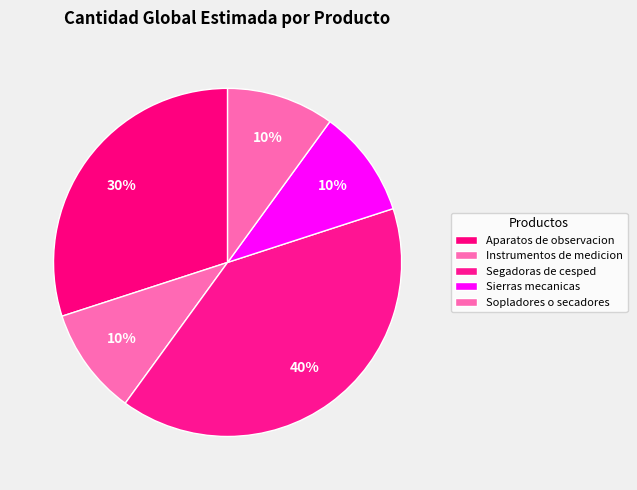

Does any single category account for the majority?

No